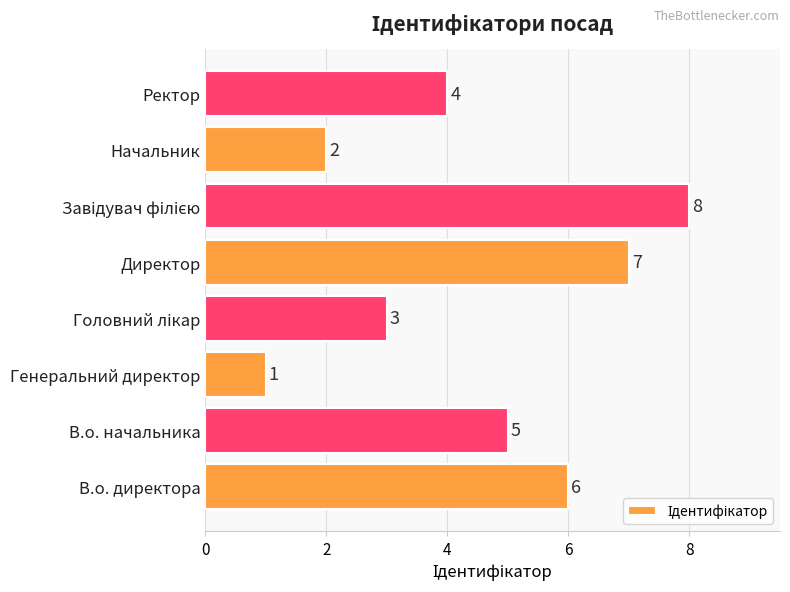

Count the values in the range 3 to 7.

5